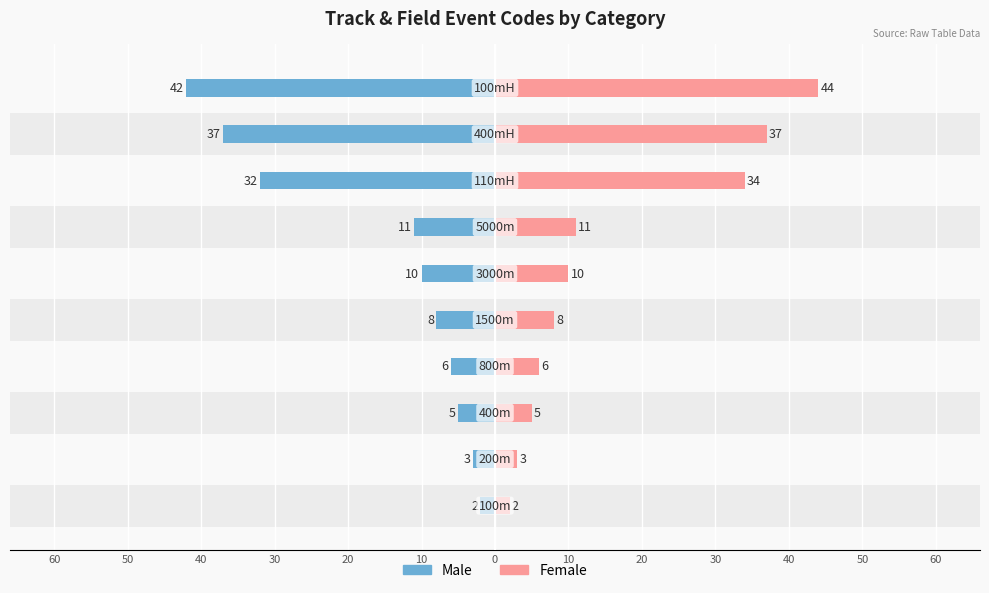

What is the value of the Female bar at the 6th from the left?

10